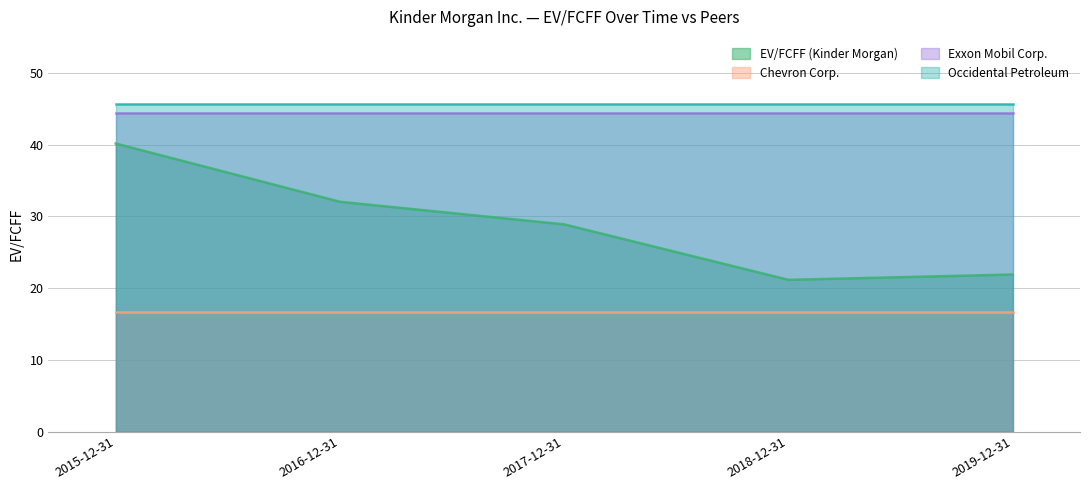

True or false: Exxon Mobil Corp. and Occidental Petroleum intersect in this chart.

False